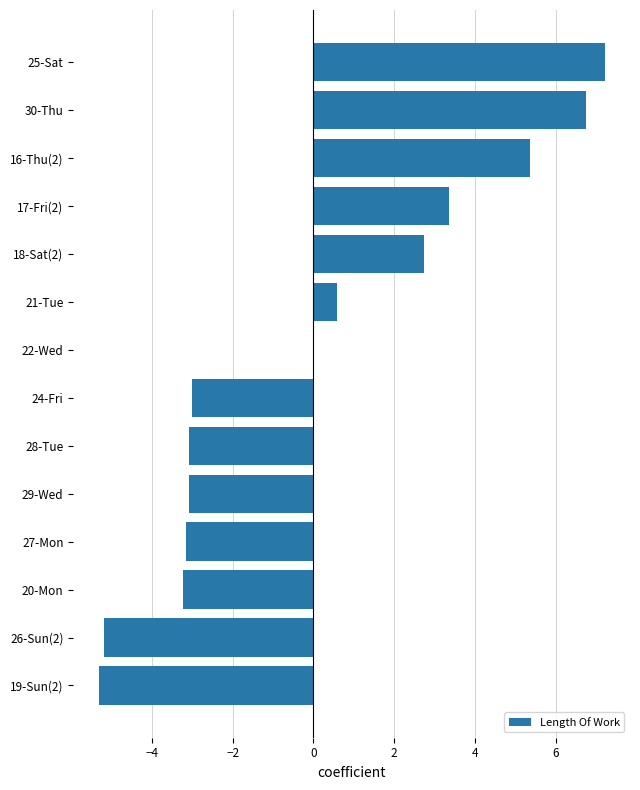

What is the change in value from 24-Fri to 30-Thu?

+9.8